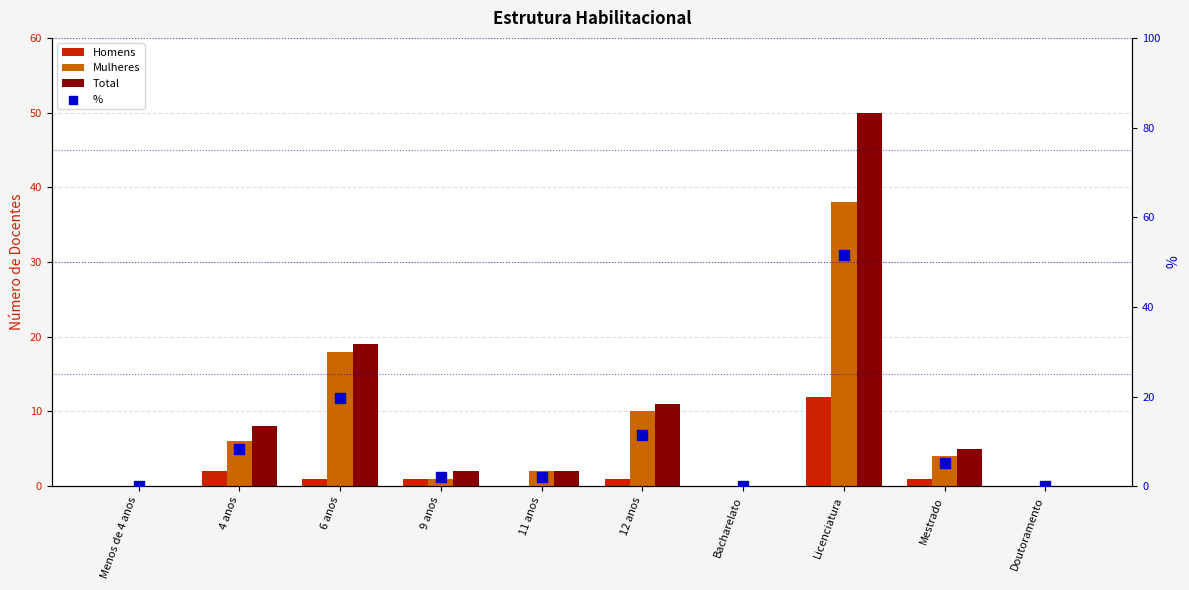

Which series reaches the minimum Y coordinate?

Homens